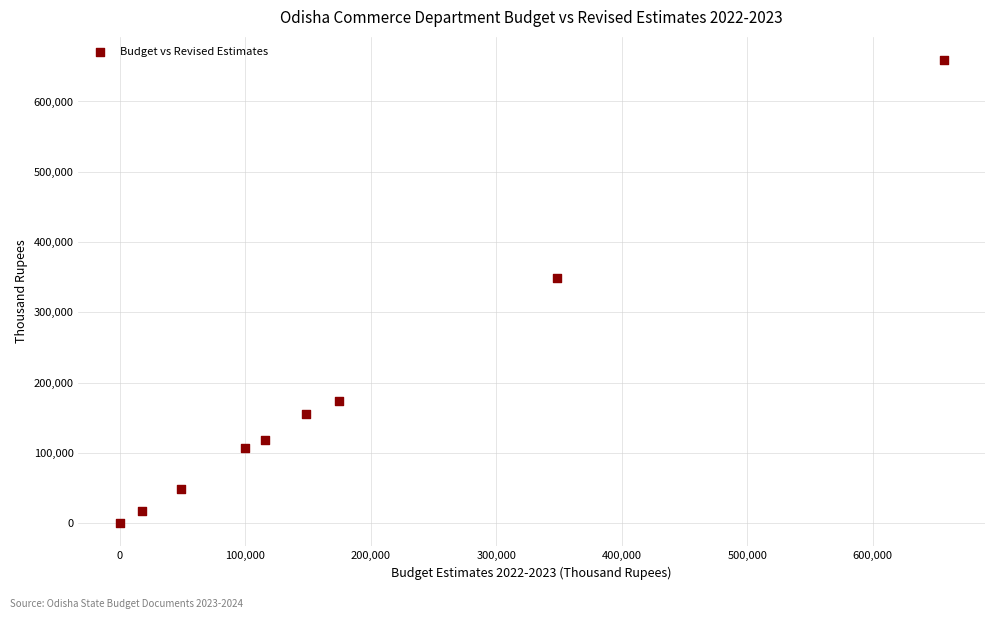

What is the average Y value?

181023